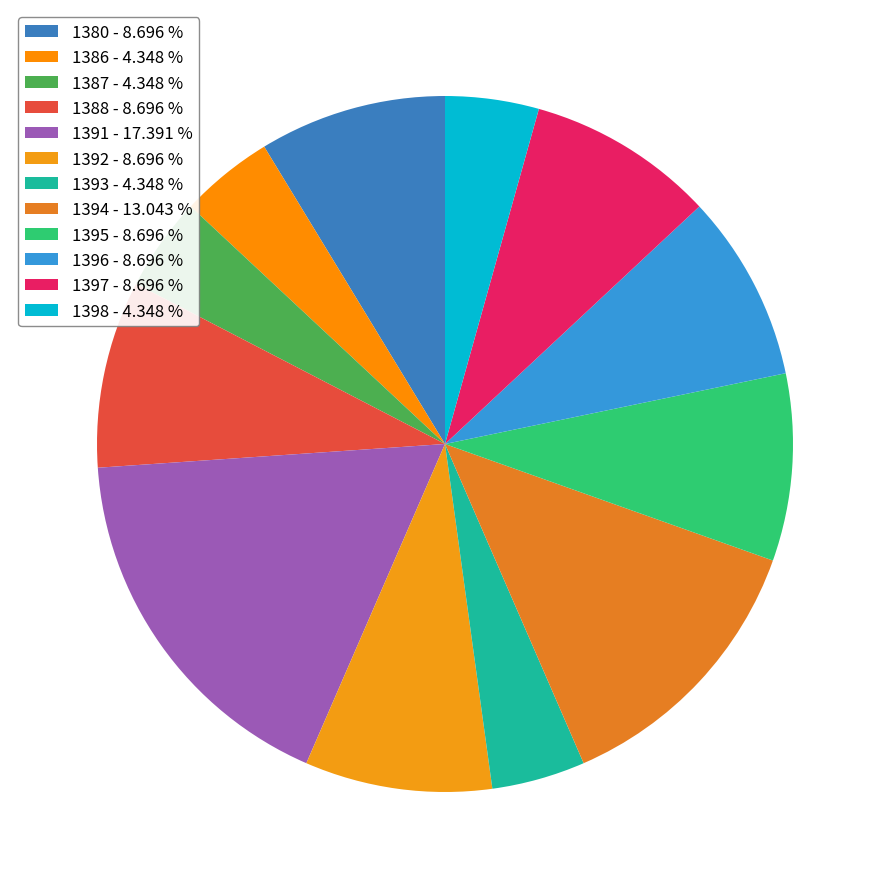

Which has a higher value, 1393 or 1392?

1392